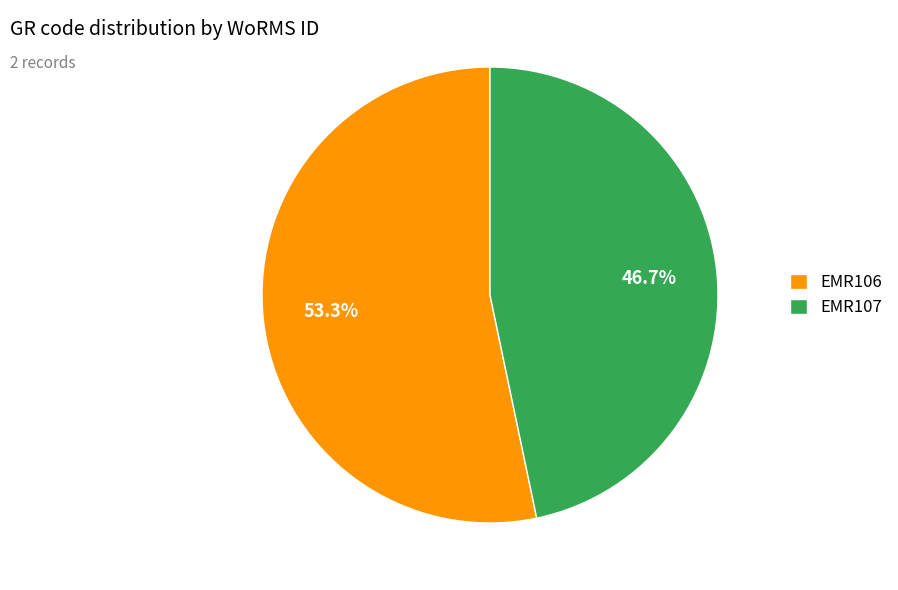

To the nearest percent, what portion does EMR106 represent?

53%